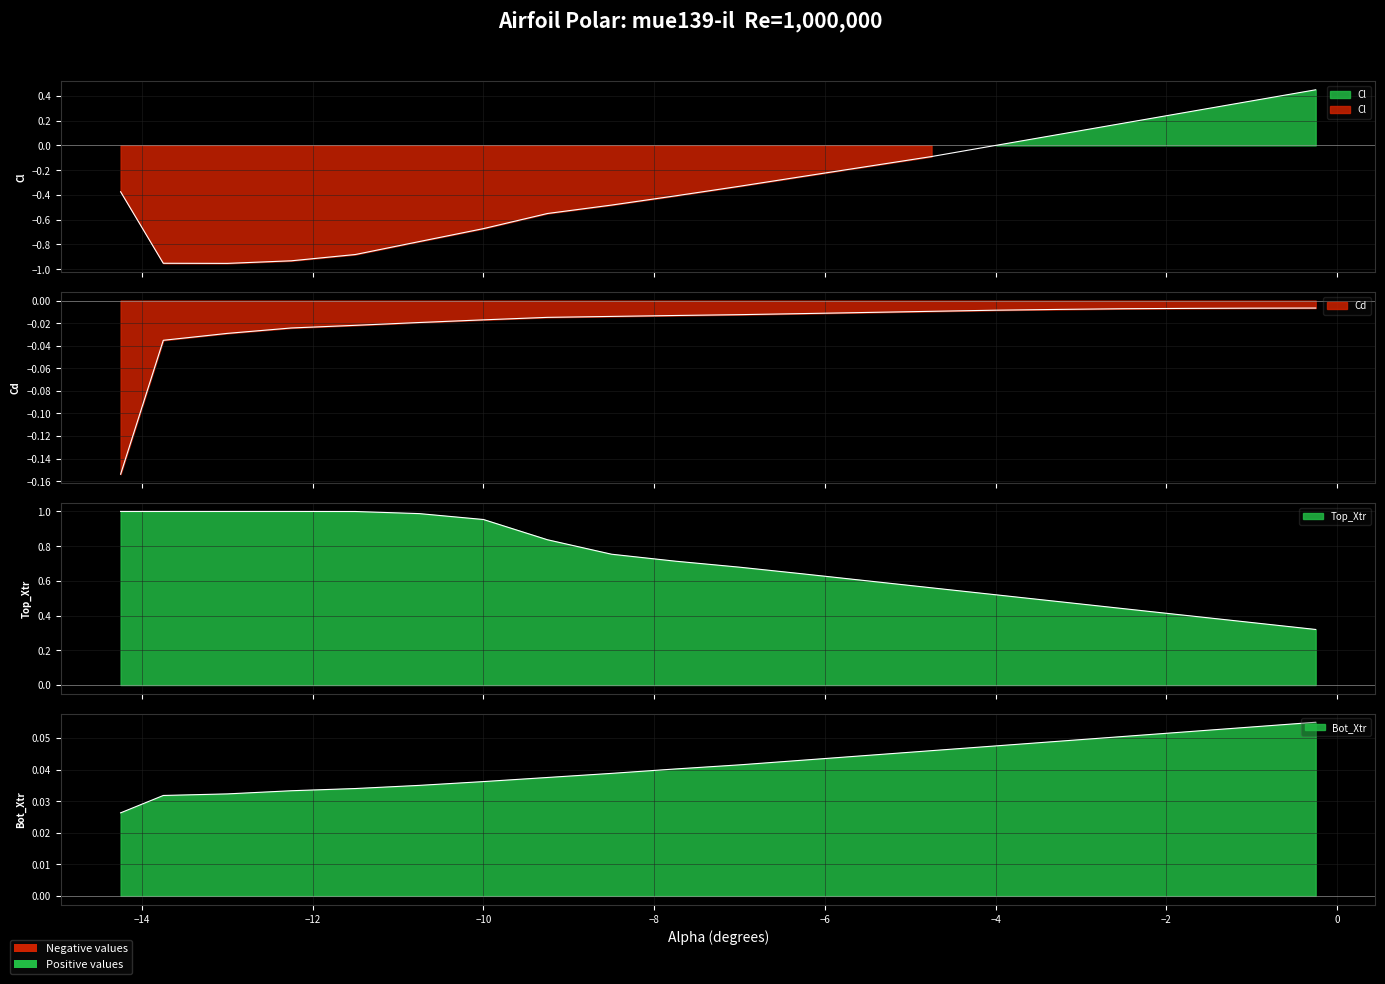

What is the maximum value shown in the chart?

1.0